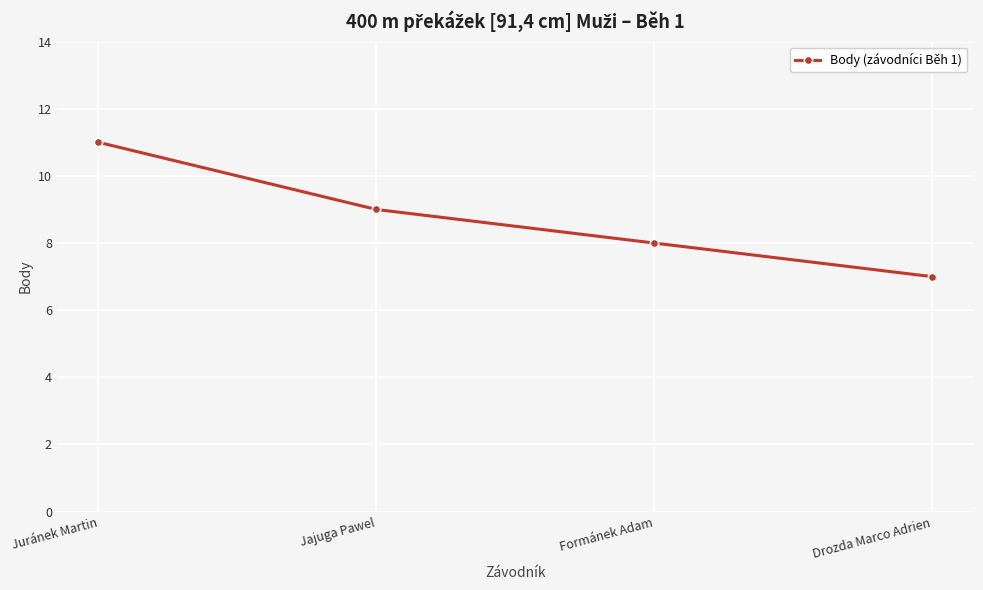

Rank the categories by value from lowest to highest.

Drozda Marco Adrien, Formánek Adam, Jajuga Pawel, Juránek Martin